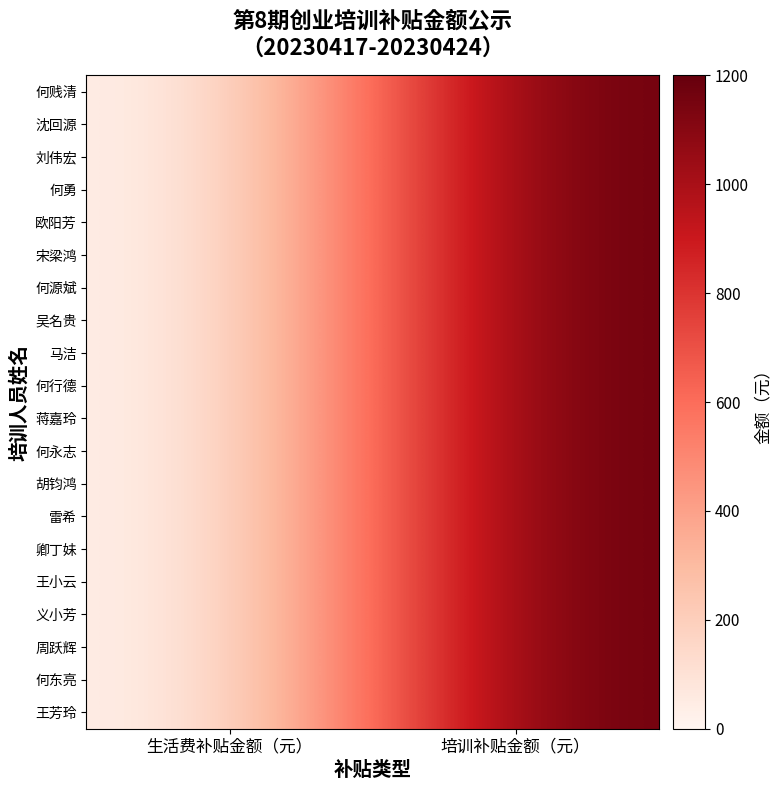

List the series in order of their peak value, lowest first.

何贱清, 沈回源, 刘伟宏, 何勇, 欧阳芳, 宋梁鸿, 何源斌, 吴名贵, 马洁, 何行德, 蒋嘉玲, 何永志, 胡钧鸿, 雷希, 卿丁妹, 王小云, 义小芳, 周跃辉, 何东亮, 王芳玲